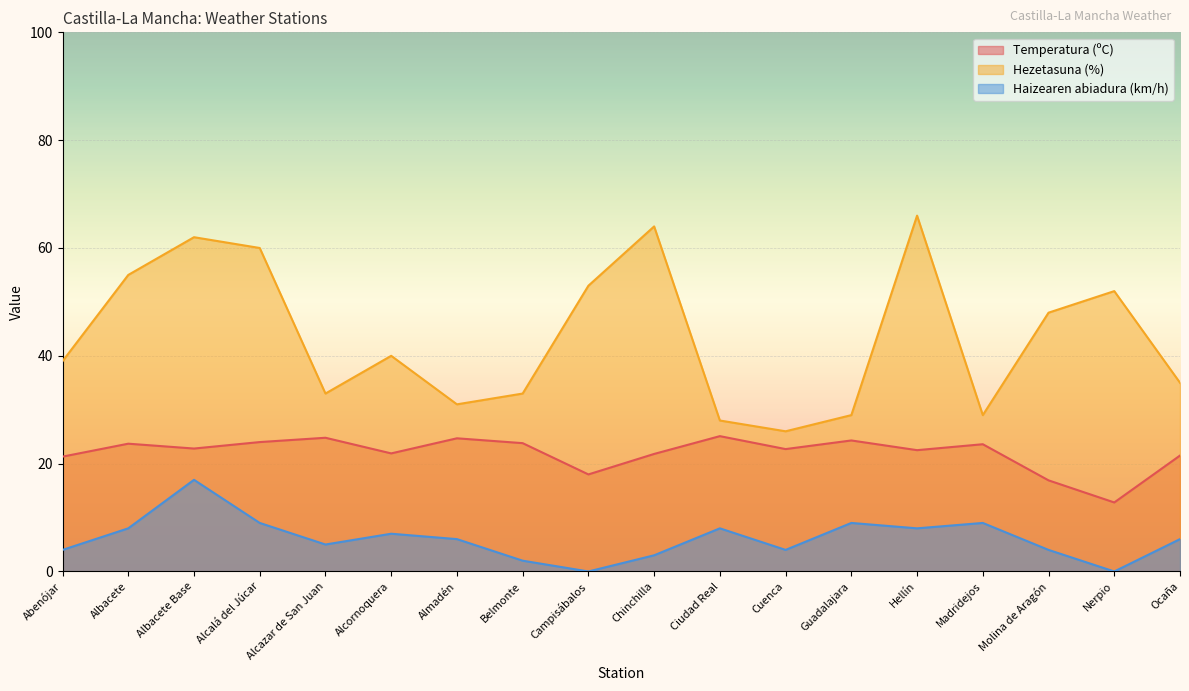

Is the value of Temperatura (ºC) at Ciudad Real greater than the value of Haizearen abiadura (km/h) at Alcazar de San Juan?

Yes